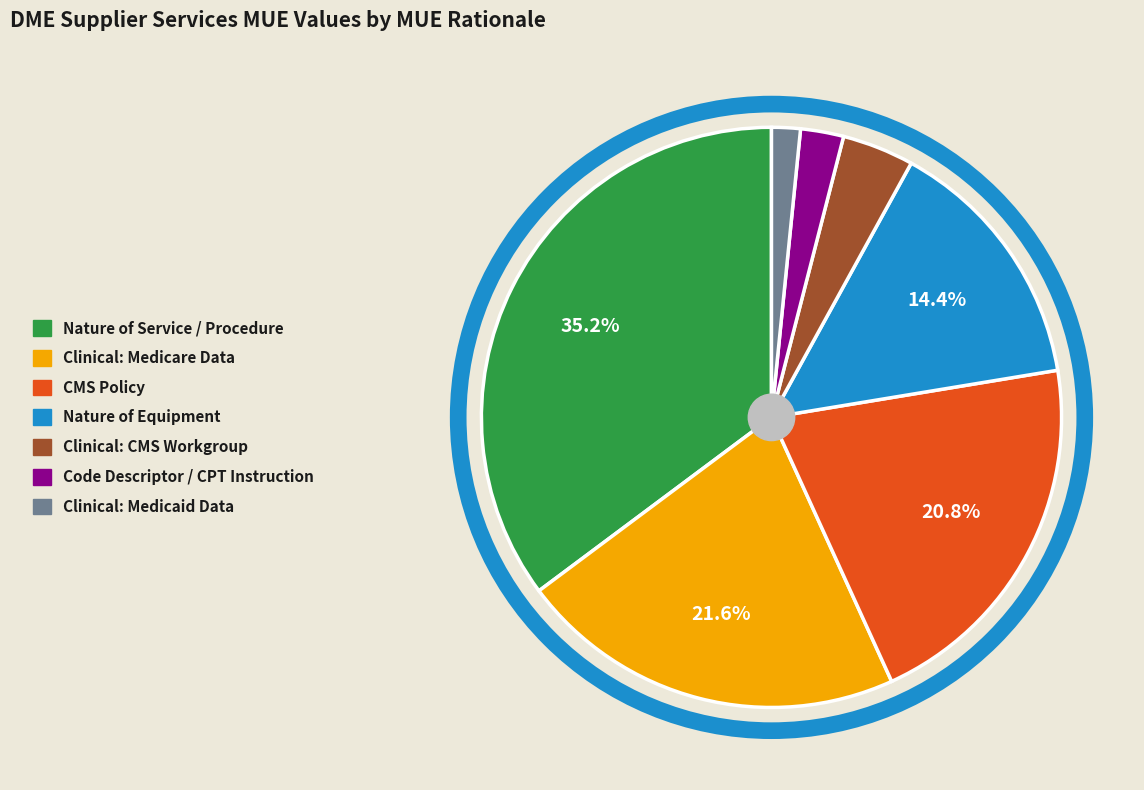

What portion of the pie excludes Clinical: Medicare Data?

78.4%